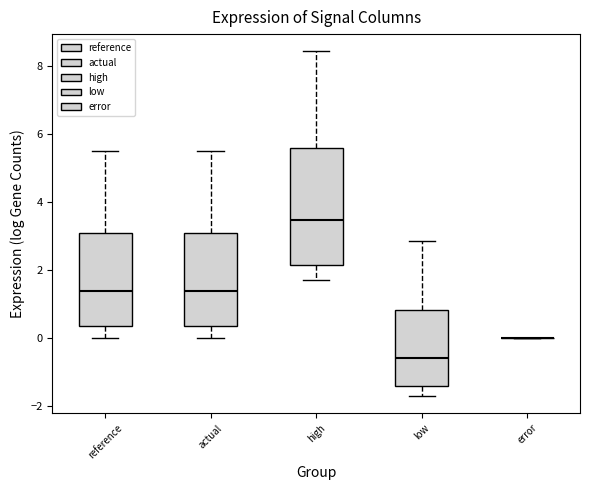

Reading left to right, transcribe this box plot: for each box, give where its median line is, the range the box spans, and where its two whiskers end, as read against the y-axis. The values are not printed on the chart, so give them approximately, as read against the axis.

reference: median 1.4, box 0.4 to 3.2, whiskers 0.0 to 5.6
actual: median 1.4, box 0.4 to 3.2, whiskers 0.0 to 5.6
high: median 3.4, box 2.2 to 5.6, whiskers 1.8 to 8.4
low: median -0.6, box -1.4 to 0.8, whiskers -1.8 to 2.8
error: box collapsed to a line at 0.0, whiskers 0.0 to 0.0